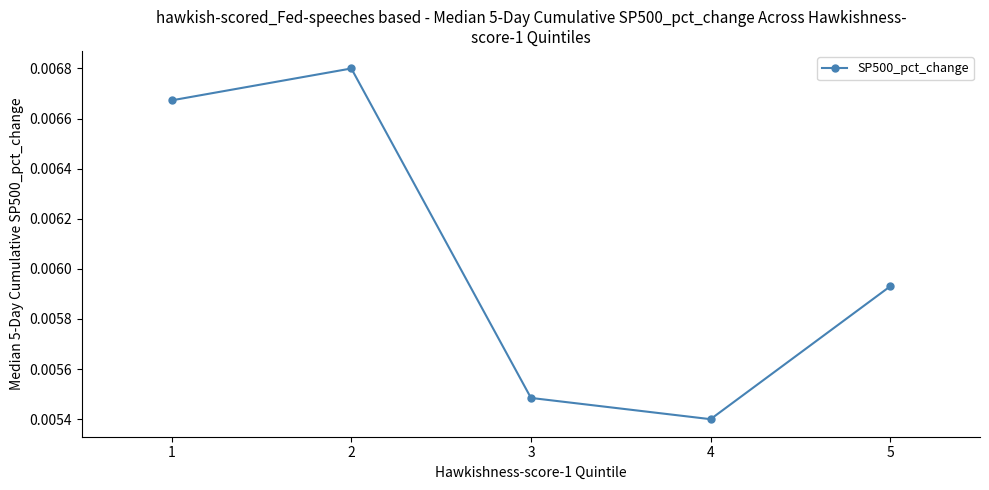

Which category has the lowest value across all series?

4